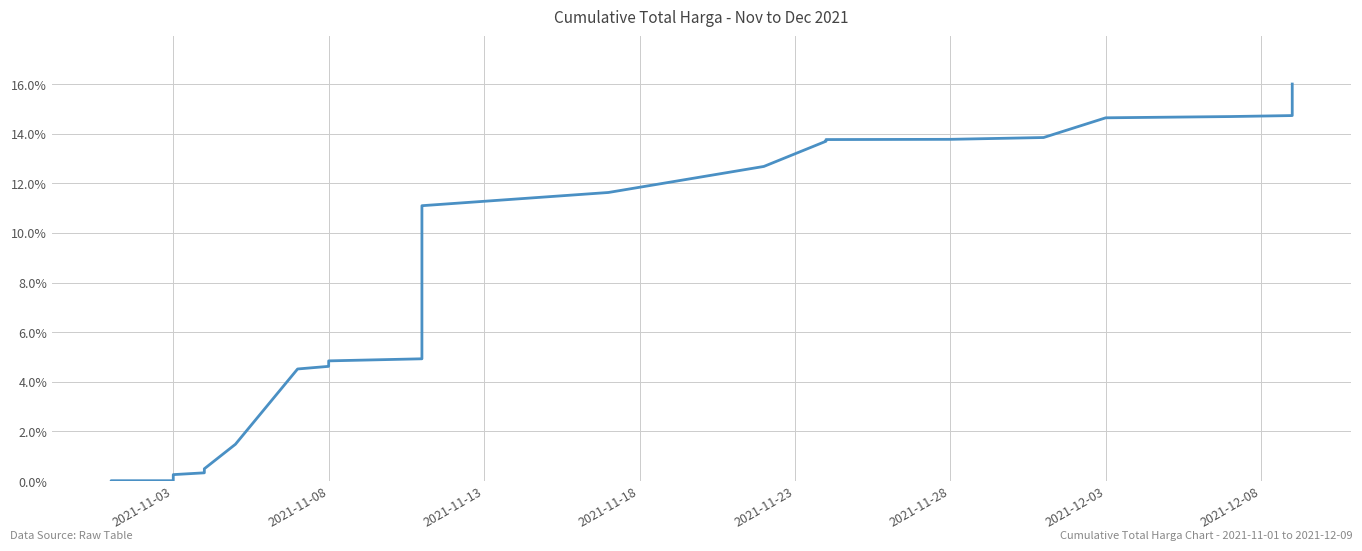

How many lines are shown in the chart?

1